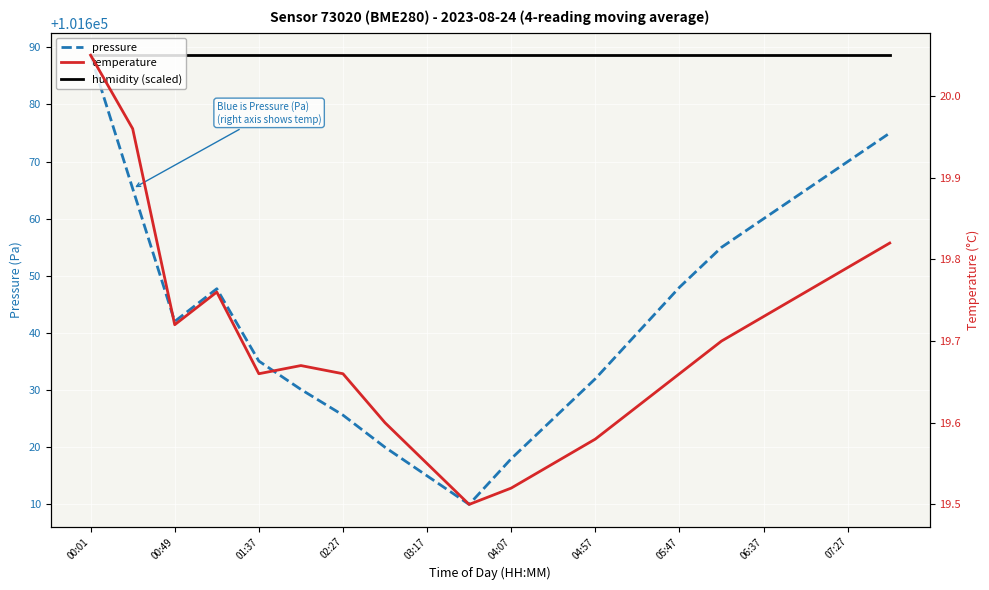

True or false: pressure and temperature cross at least once.

False